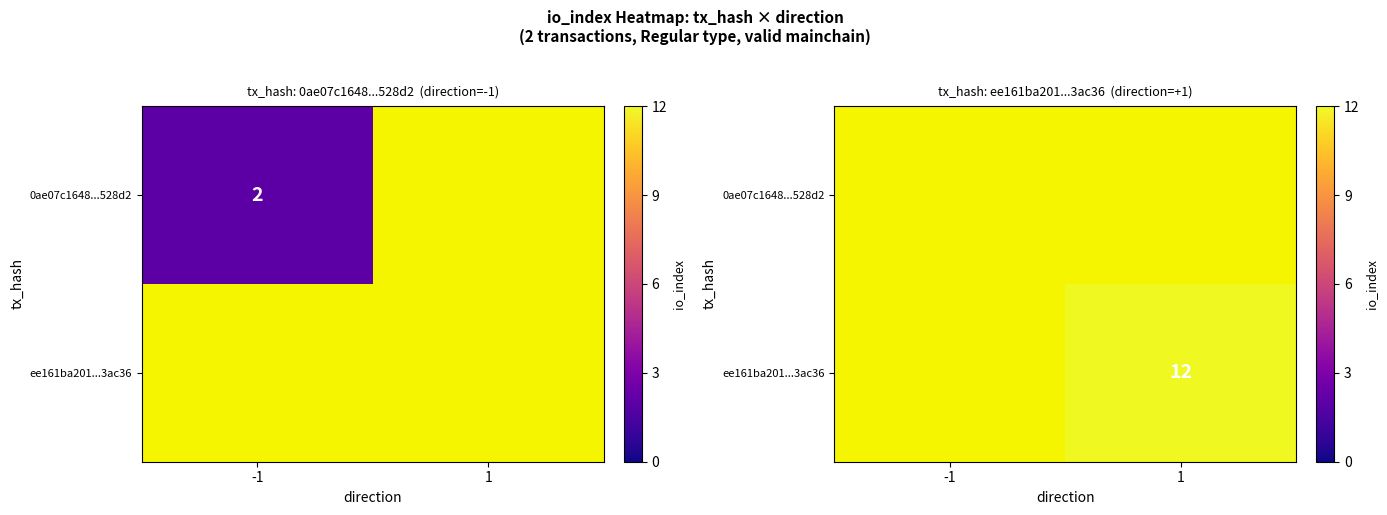

Count the number of categories in the chart.

2